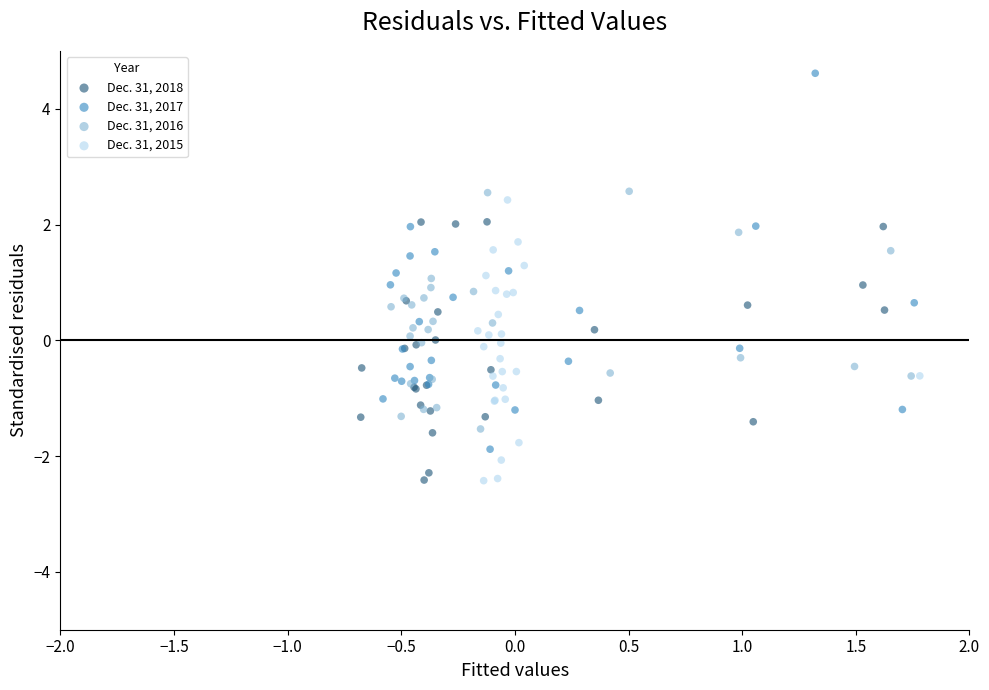

Which series has the largest Y range (max minus min)?

Dec. 31, 2017